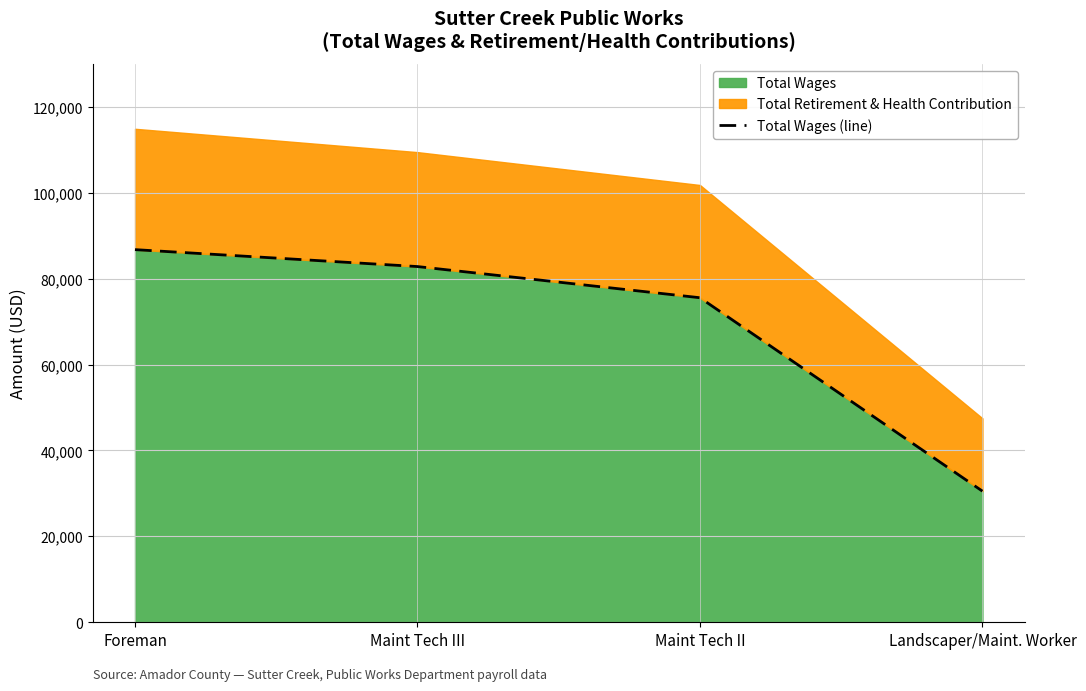

Reading left to right, extract all data points from this chart.

86750	82809	75548	30509